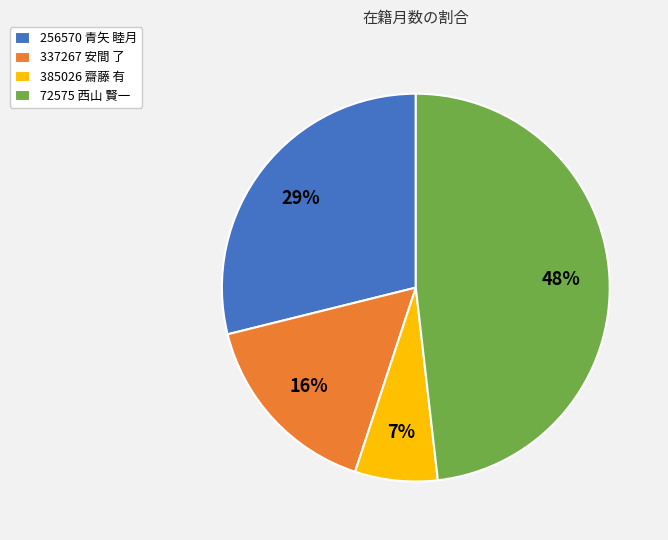

Is it true that 72575 西山 賢一 is 38% of the pie?

False